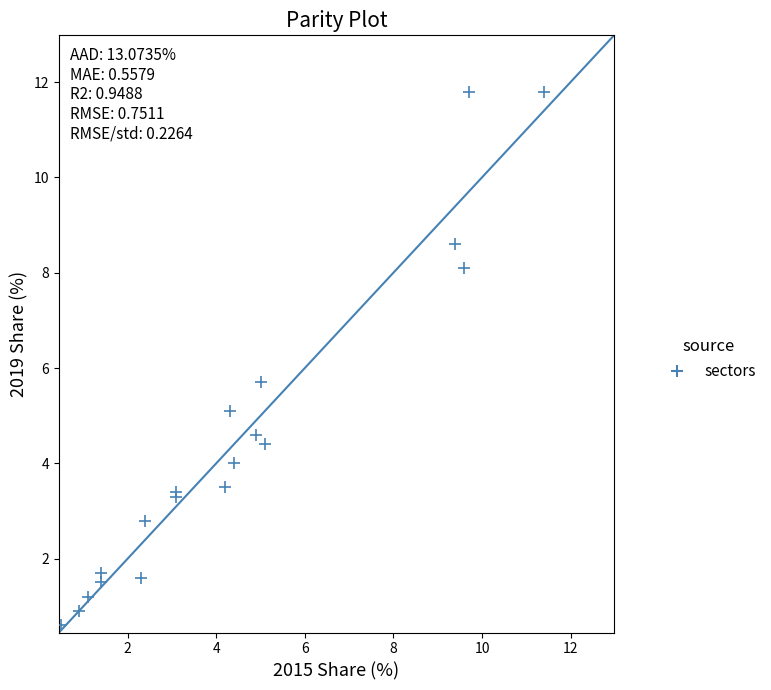

What Y value in the scatter plot is closest to 6?

5.7